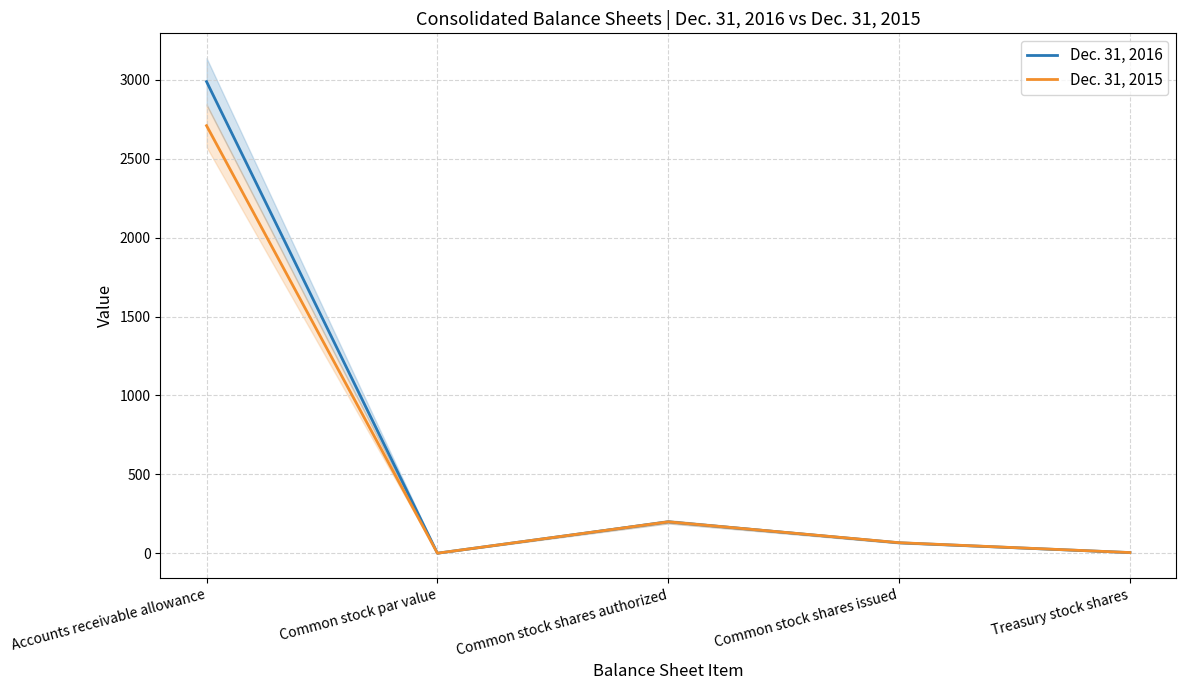

How many interior local valleys does the Dec. 31, 2016 series have?

1